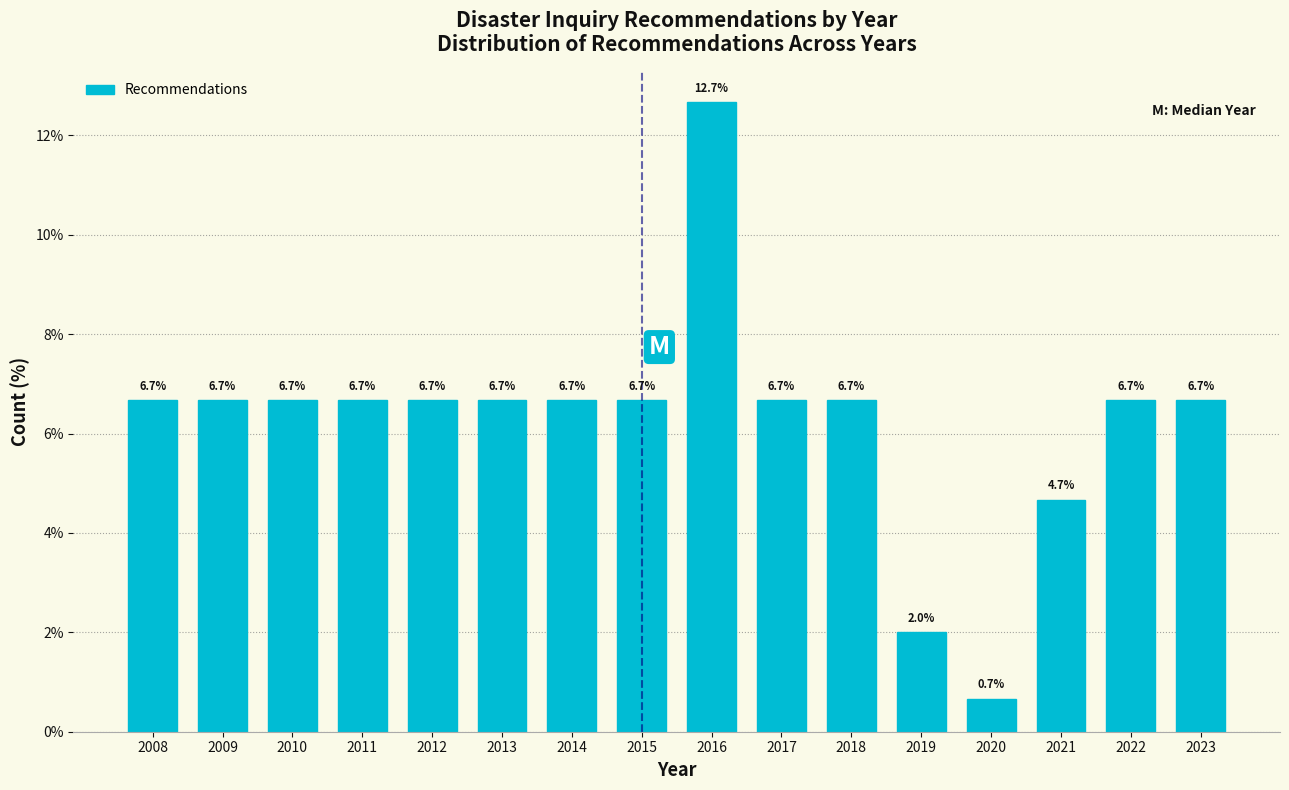

Reading left to right, what are all the values shown in this chart?

6.7	6.7	6.7	6.7	6.7	6.7	6.7	6.7	12.7	6.7	6.7	2.0	0.7	4.7	6.7	6.7